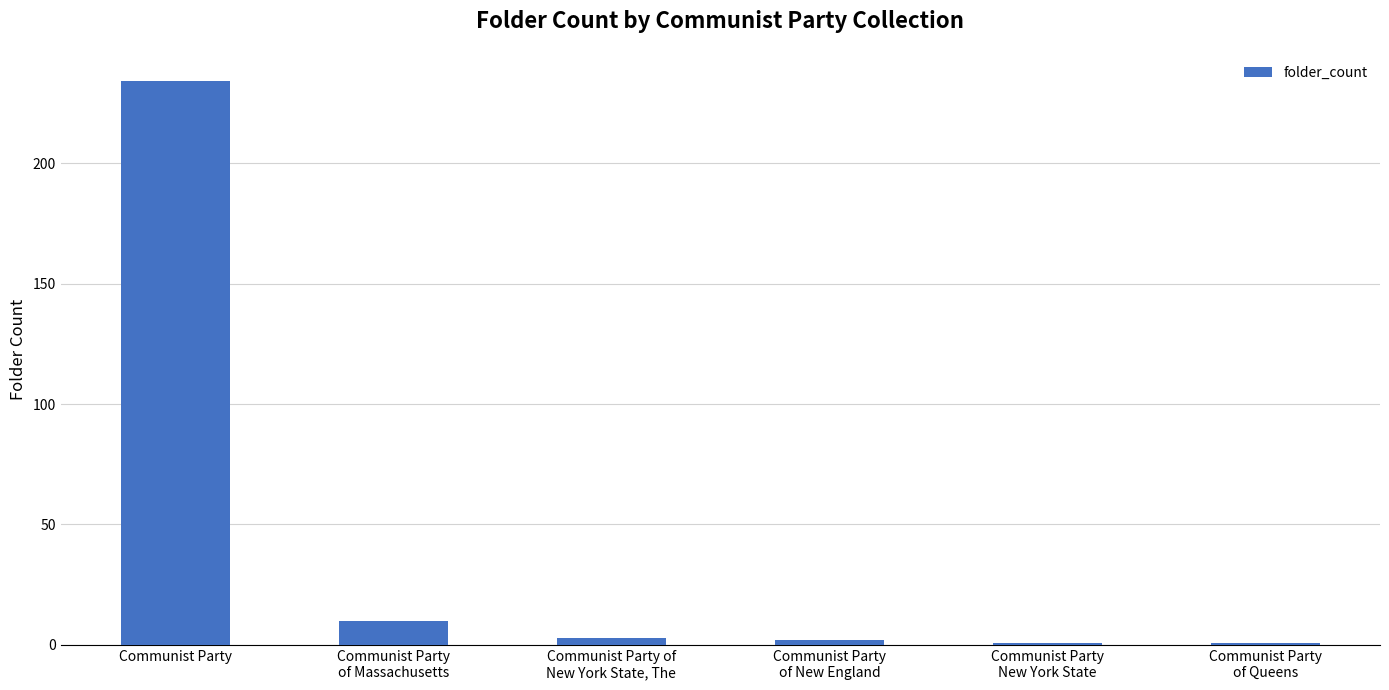

How many bars are there in total?

6